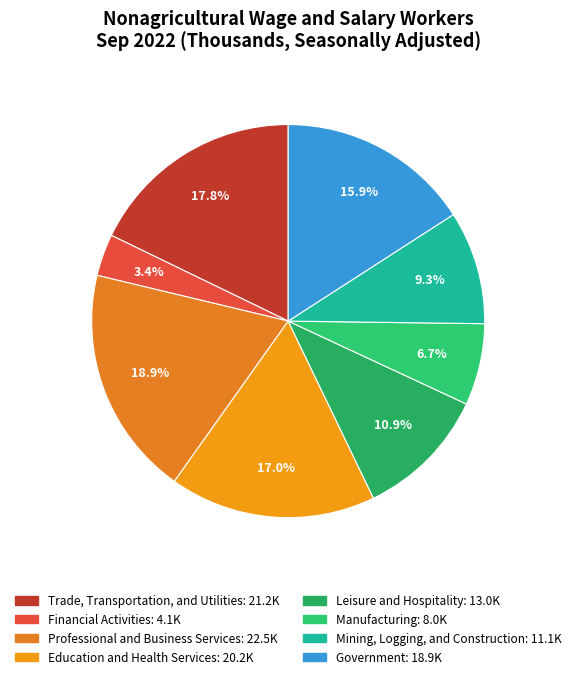

The Manufacturing slice represents 12% of the pie. True or false?

False